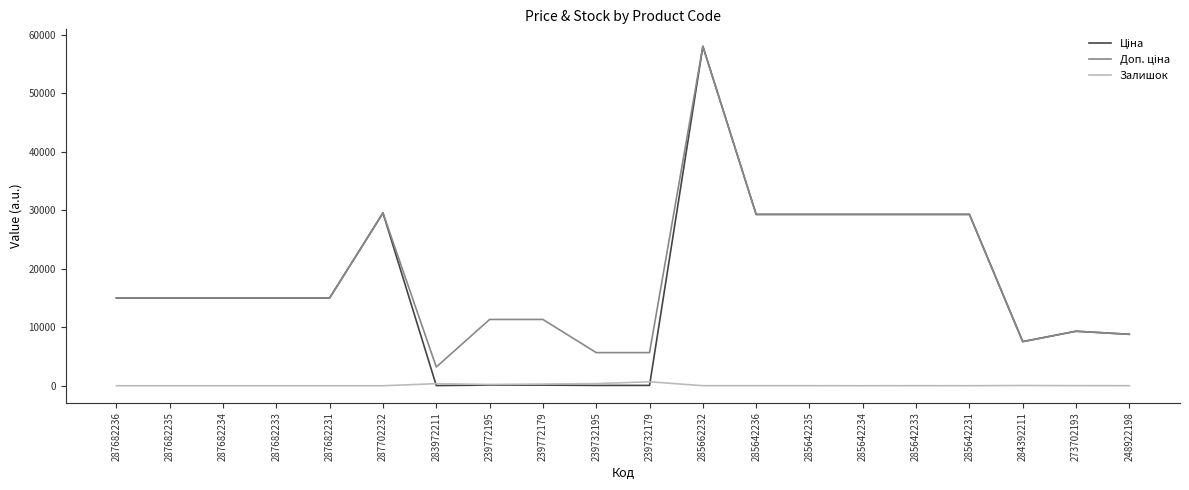

At which category does the chart reach its peak across all series?

285662232